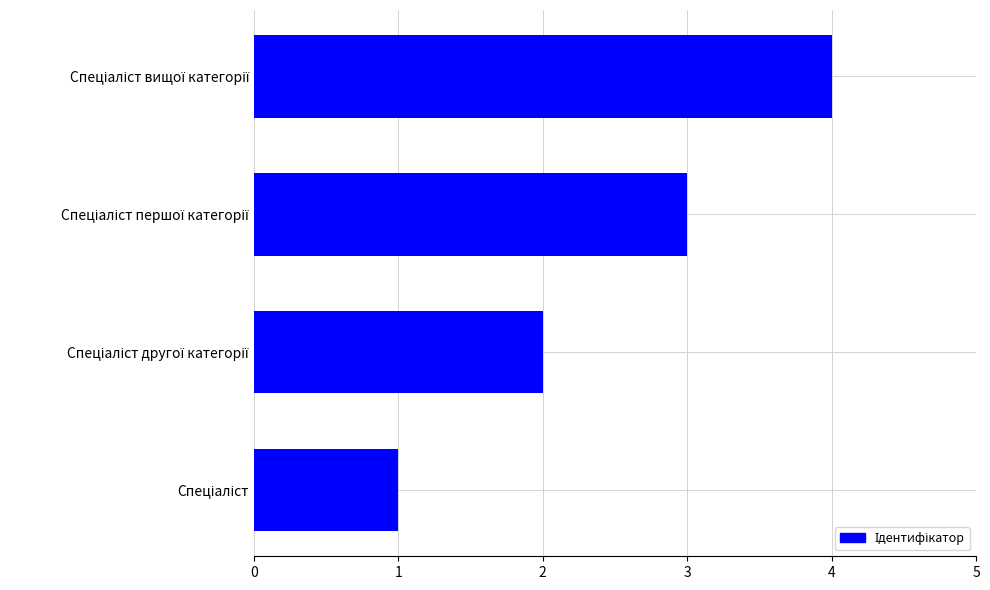

What is the sum of all values?

10